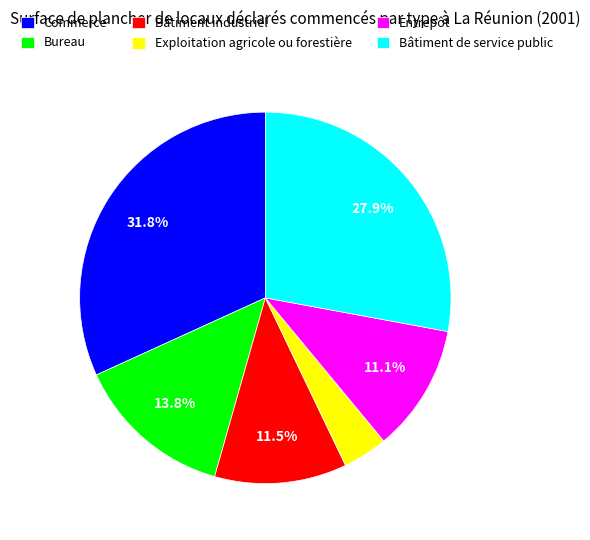

The Bureau slice represents 22% of the pie. True or false?

False